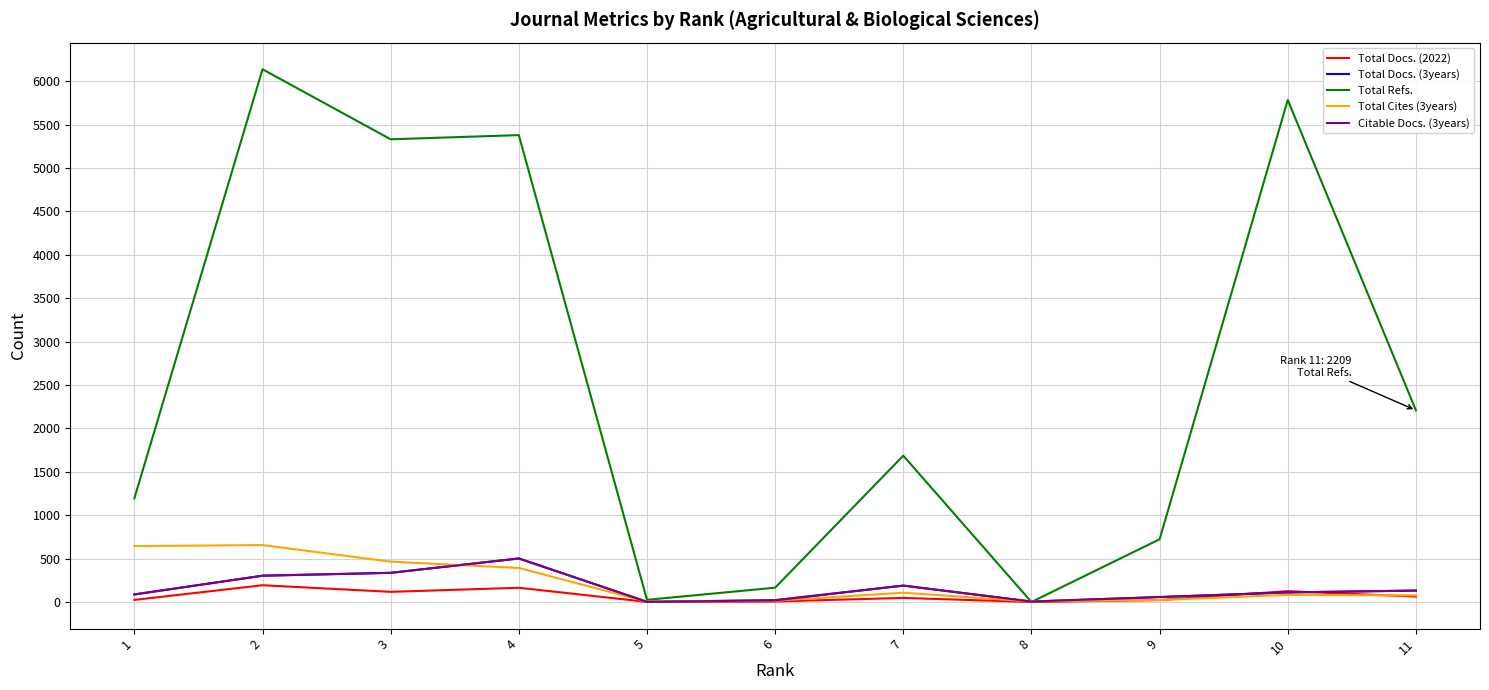

At how many categories does at least one series exceed 608?

8